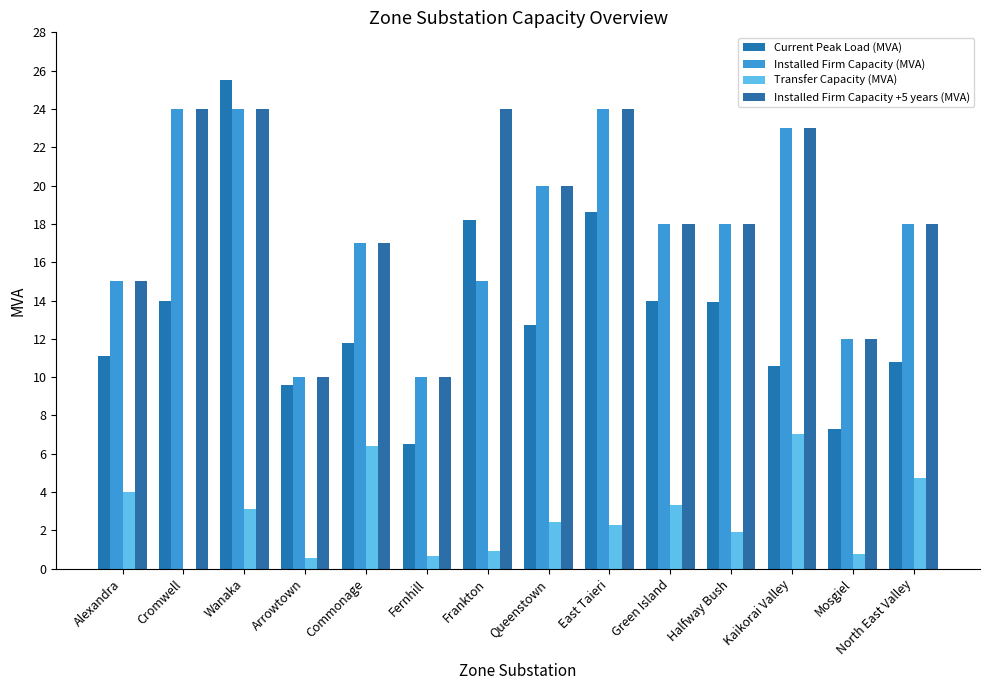

True or false: Transfer Capacity (MVA) has a value of 1.0 at Fernhill.

False